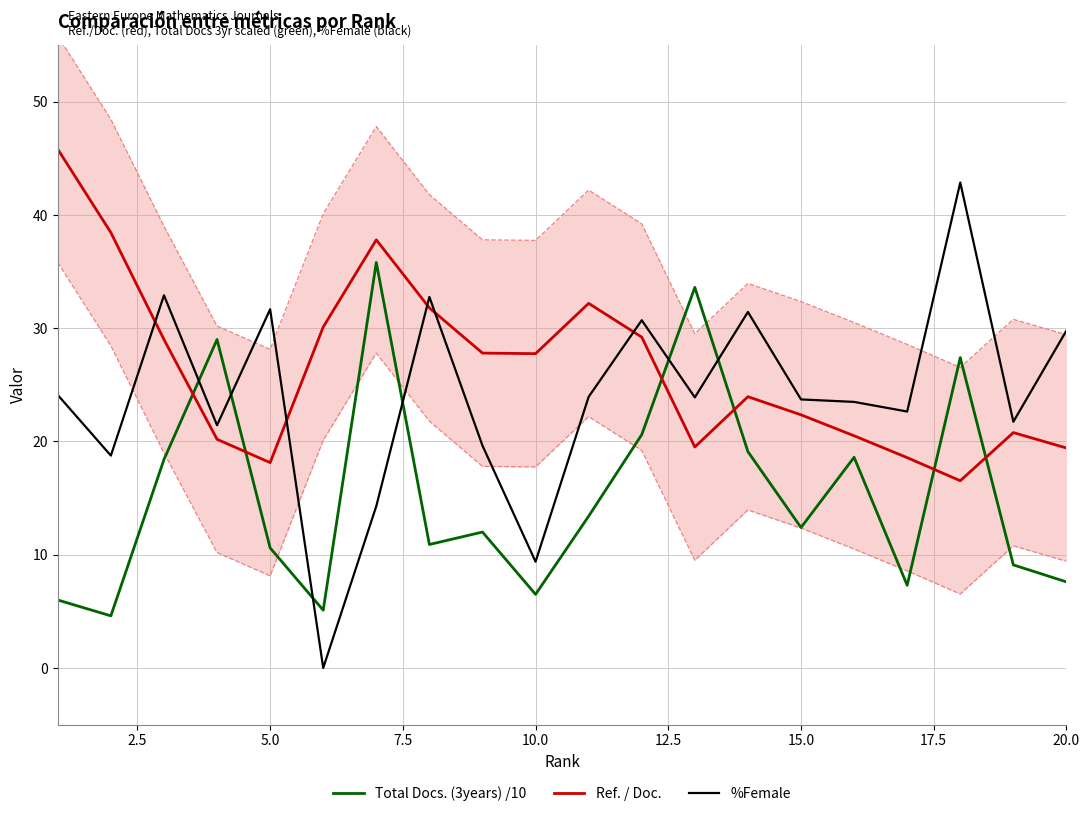

Count the number of categories in the chart.

20